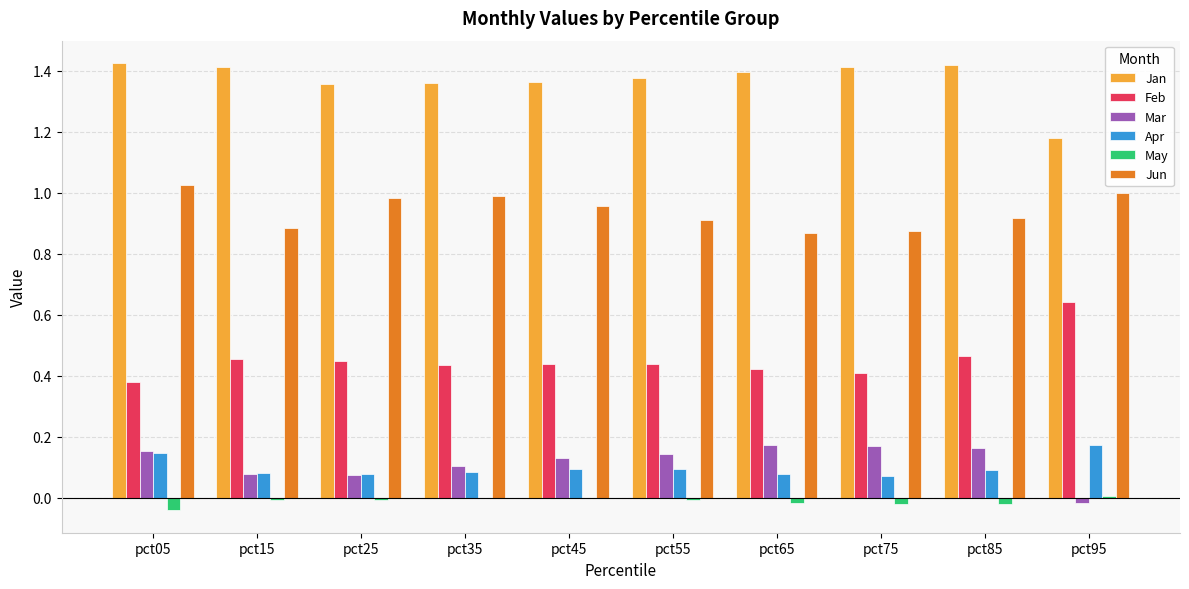

The value of Jun at pct15 is 0.9. True or false?

True